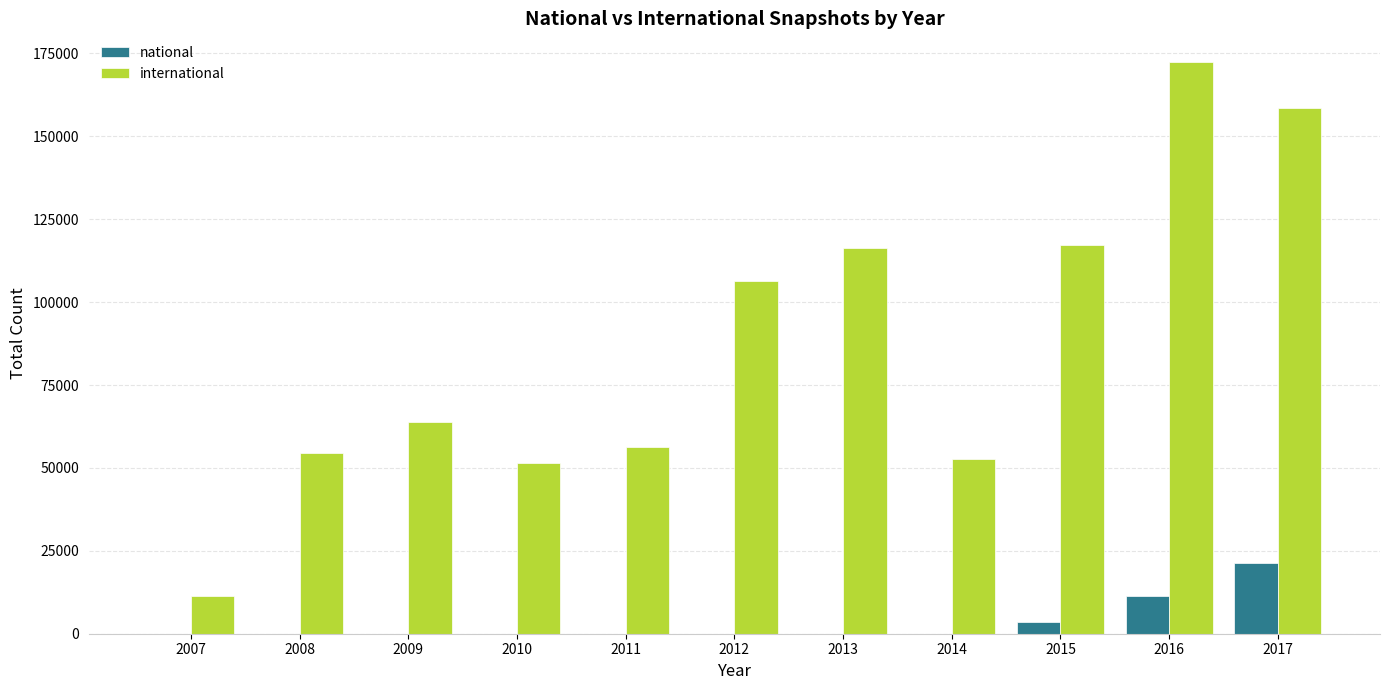

Between 2007 and 2016, which series saw the biggest shift?

international